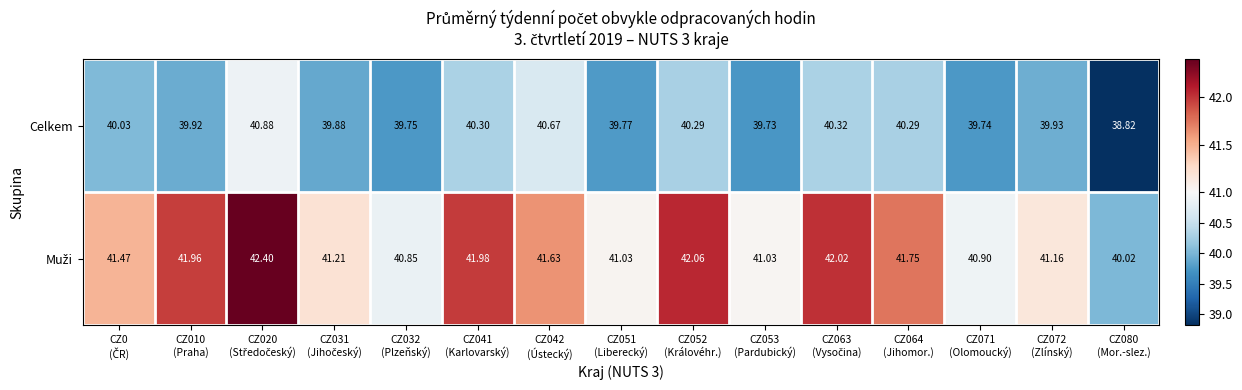

What is the total value across all series at CZ010
(Praha)?

81.9